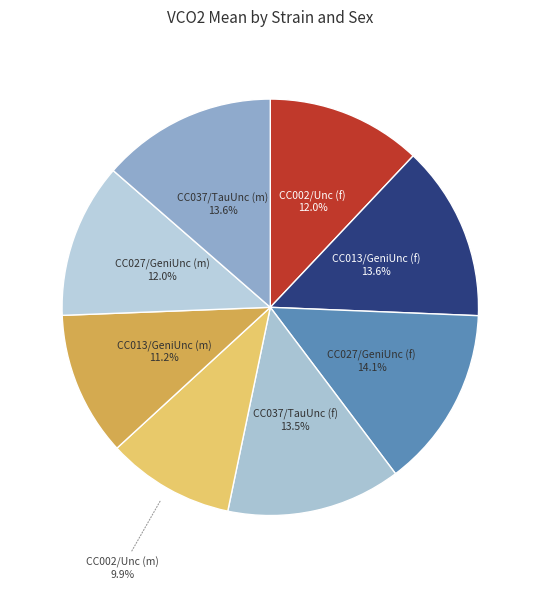

Which slice is the smallest?

CC002/Unc (m)